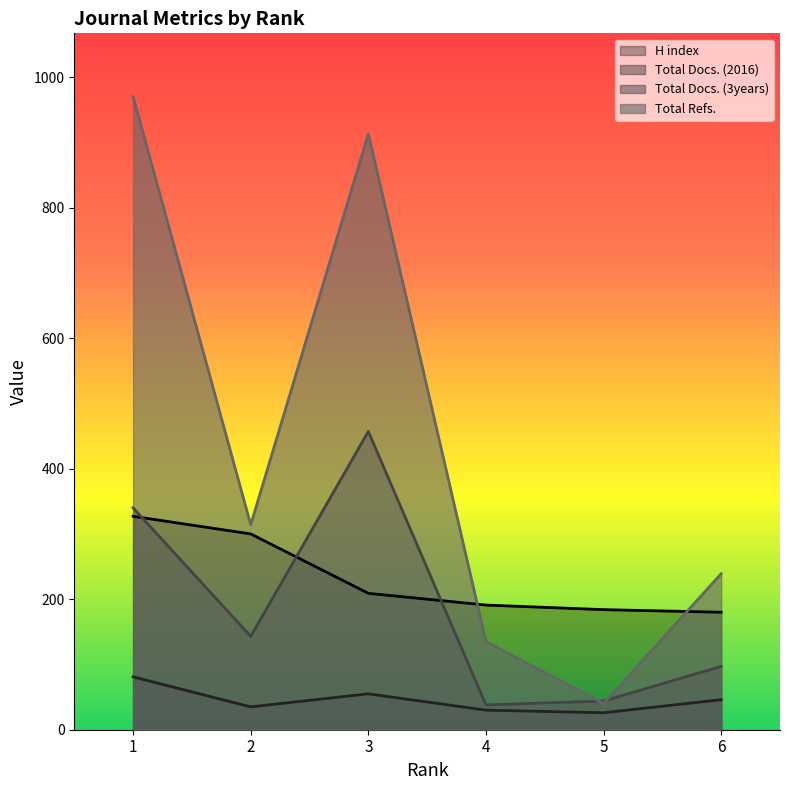

Reading right to left, extract all data points from this chart.

H index: 180	184	191	209	300	327
Total Docs. (2016): 46	26	30	55	35	81
Total Docs. (3years): 97	44	38	457	143	340
Total Refs.: 239	40	135	913	314	970